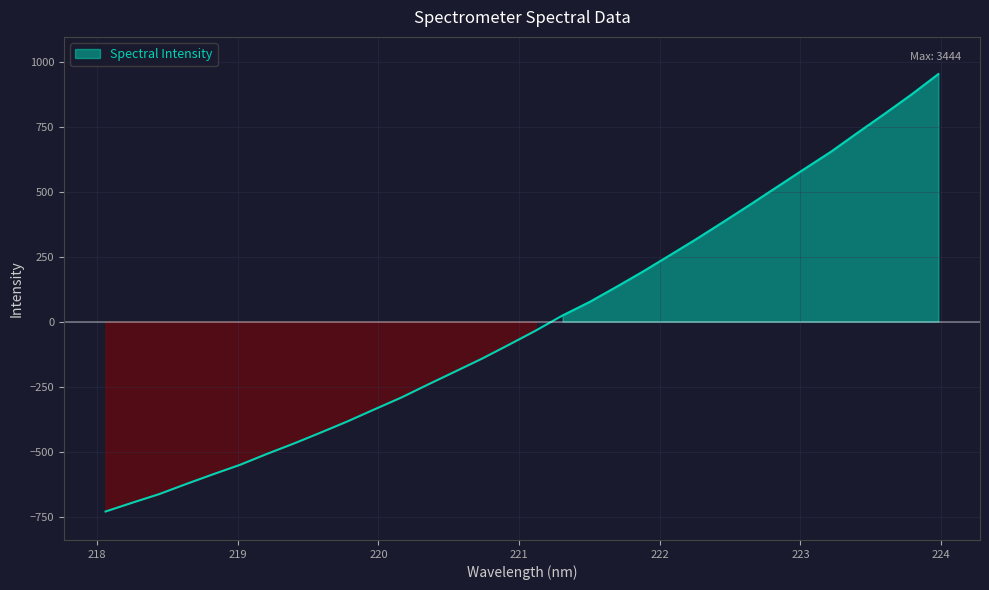

At which label does the data first exceed -33?

221.3083